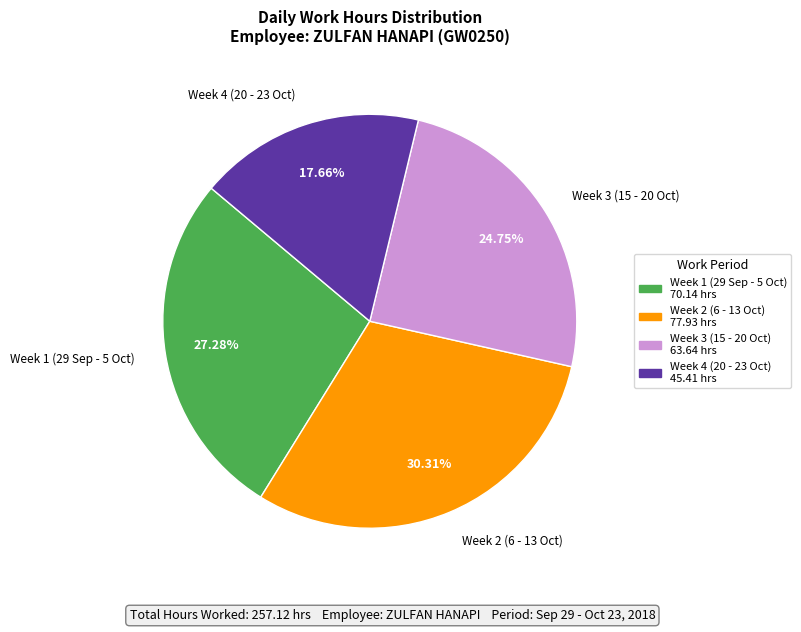

To the nearest percent, what is the average slice percentage?

25%